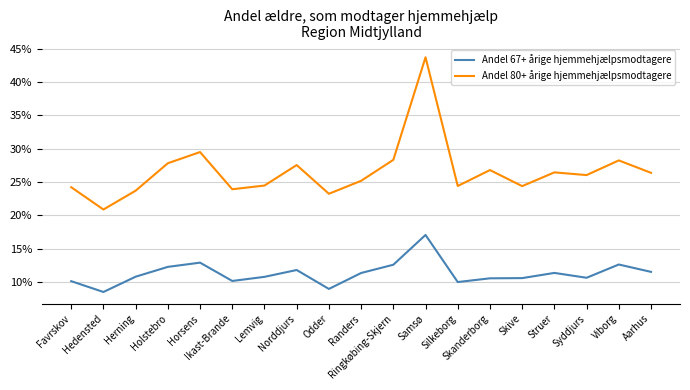

What are all the series names shown in the legend?

Andel 67+ årige hjemmehjælpsmodtagere, Andel 80+ årige hjemmehjælpsmodtagere